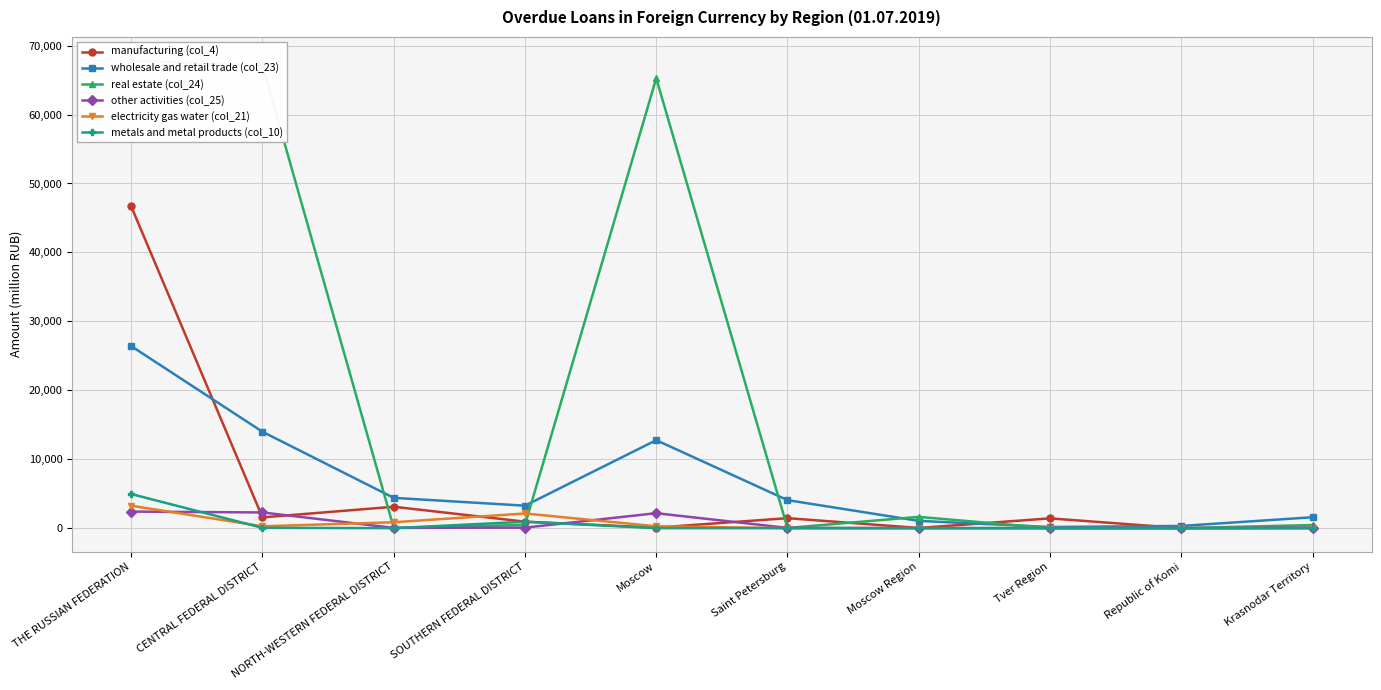

What is the average value of the electricity gas water (col_21) series?

677